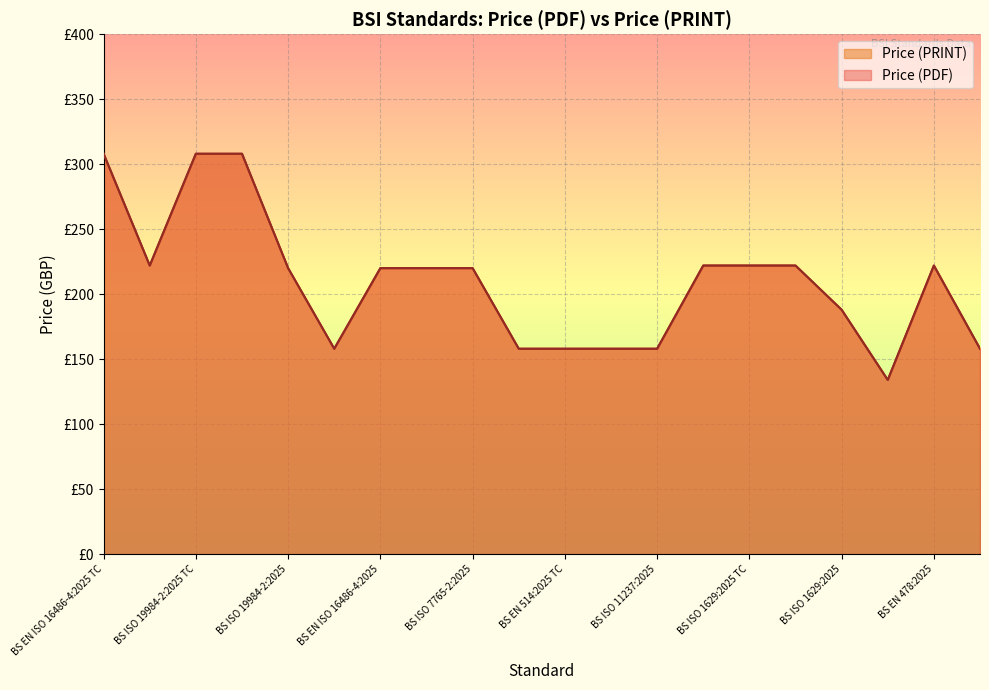

True or false: Price (PRINT) has more than 2 interior local peaks.

False